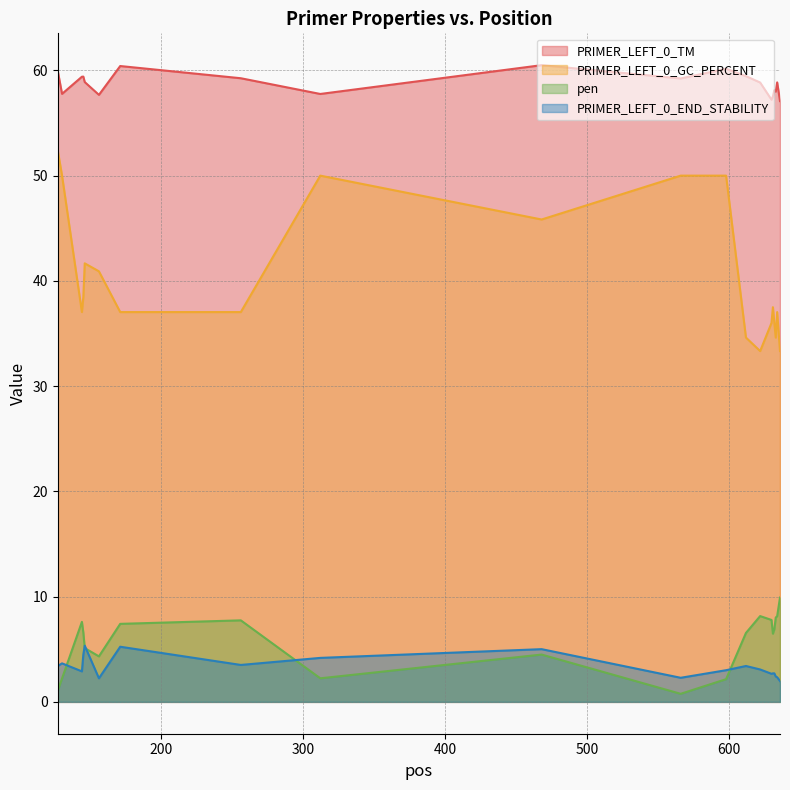

Between which two adjacent categories do pen and PRIMER_LEFT_0_END_STABILITY first intersect?

130 and 144